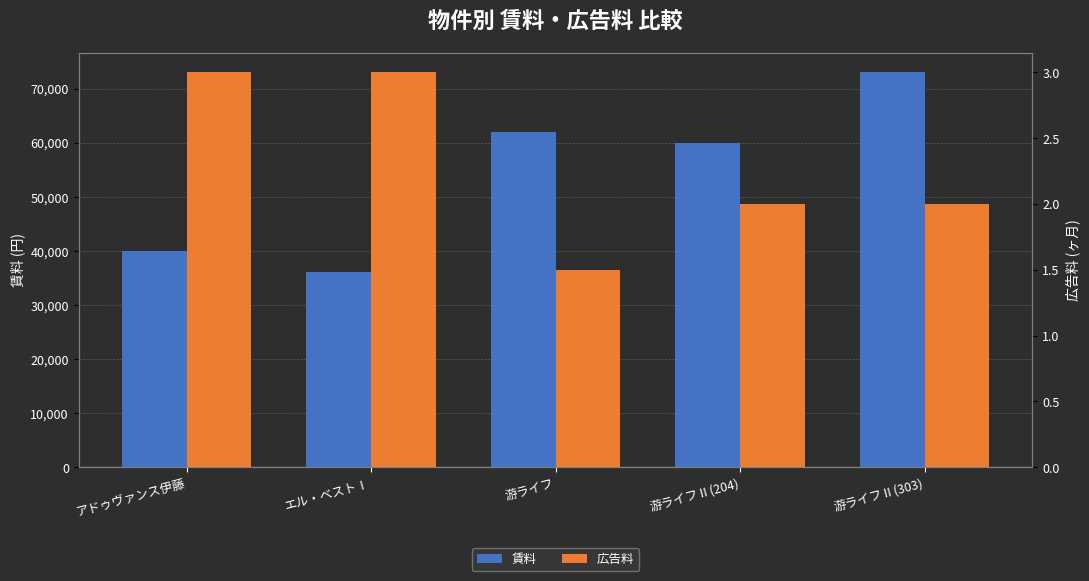

List the series in order of their peak value, highest first.

賃料, 広告料